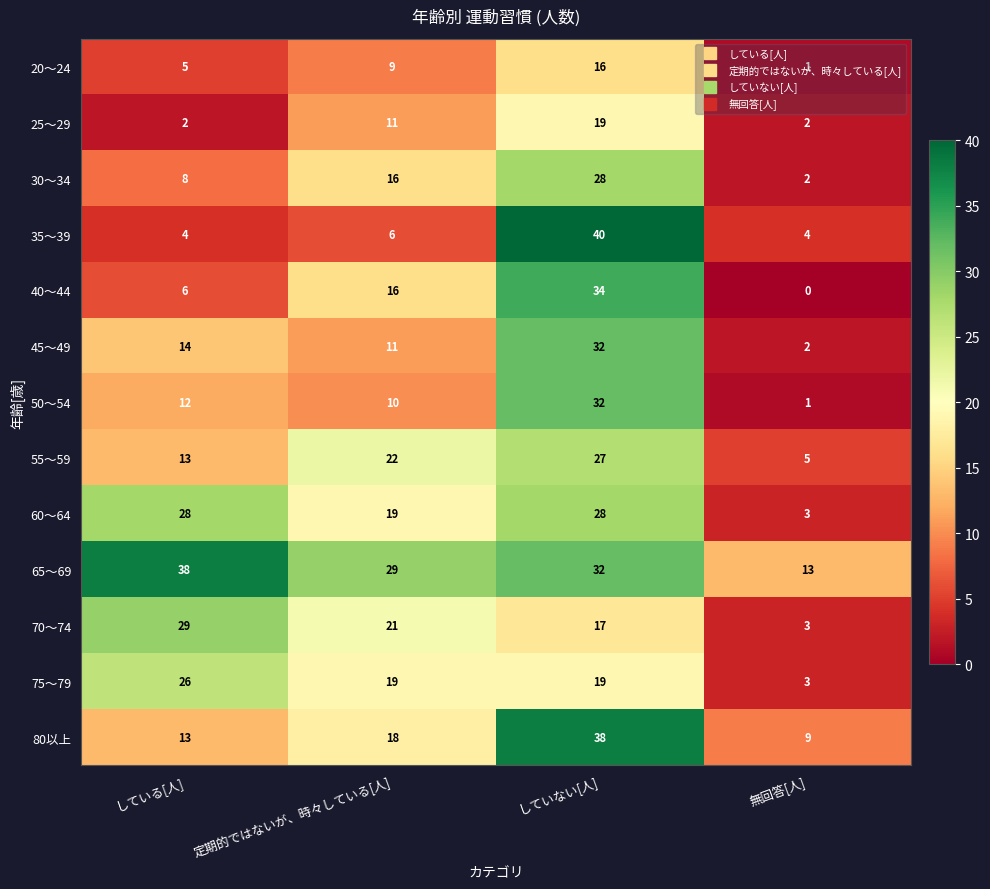

Which series has the largest range (max minus min)?

35～39